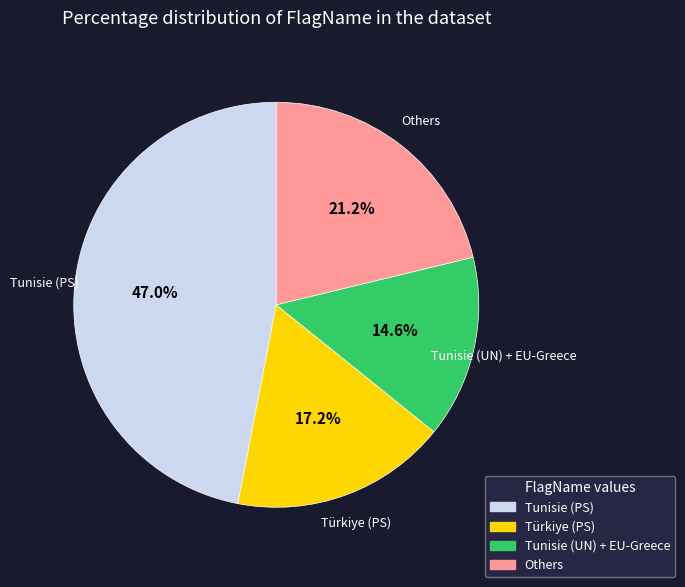

Is there any slice that represents more than half of the pie?

No